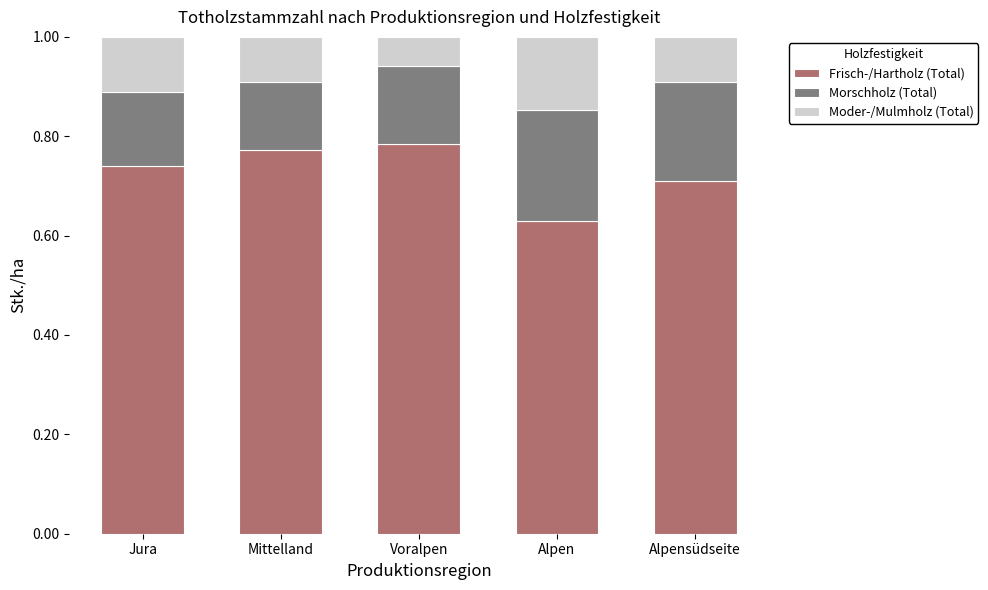

At which label does Frisch-/Hartholz (Total) reach its minimum?

Alpen